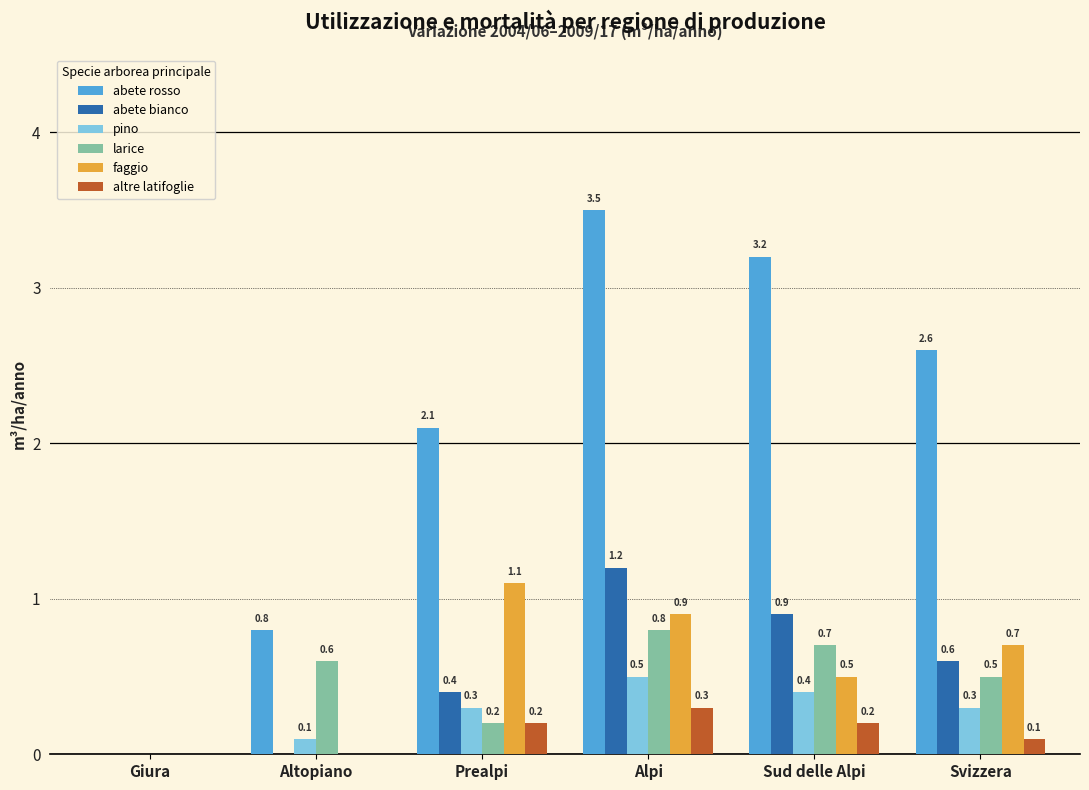

Which series changed the most between Giura and Altopiano?

abete rosso